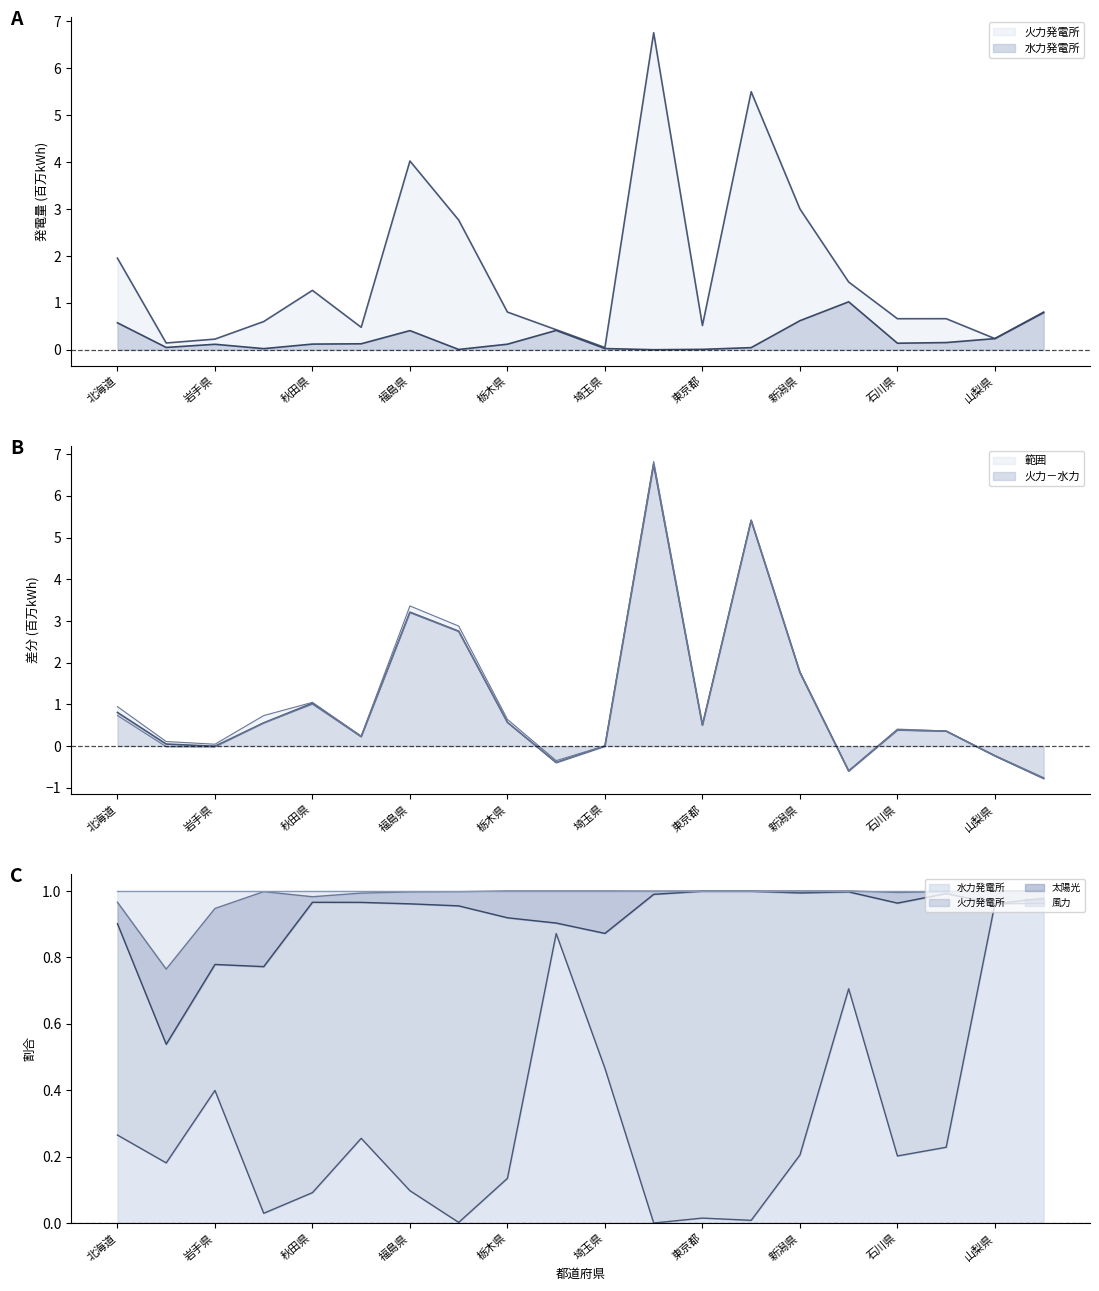

What is the smallest value displayed?

-0.8